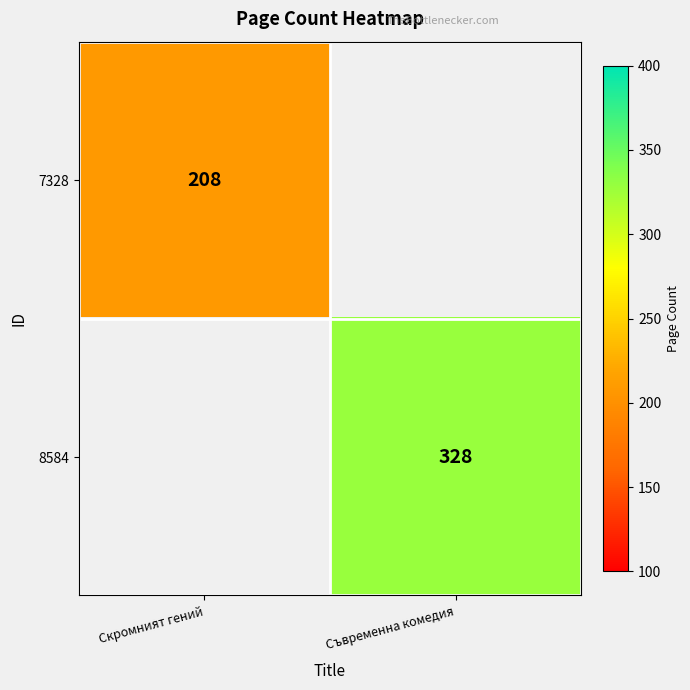

True or false: 8584 has a value of 472 at Съвременна комедия.

False